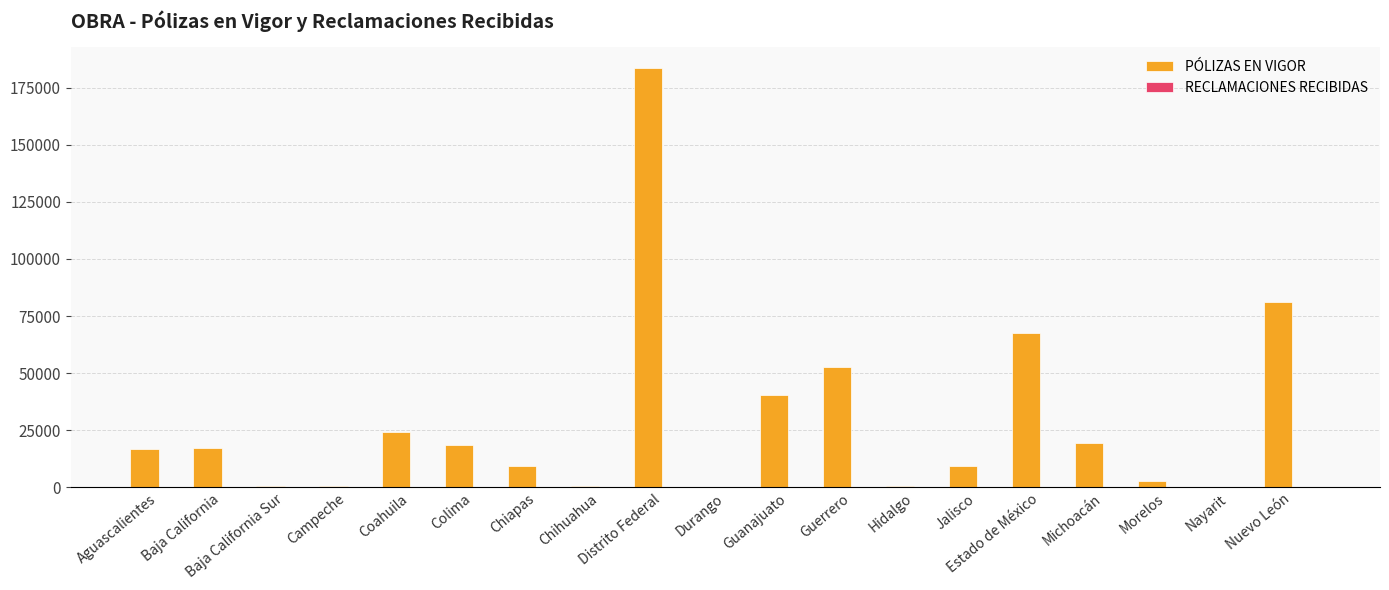

At which category does the chart reach its peak across all series?

Distrito Federal